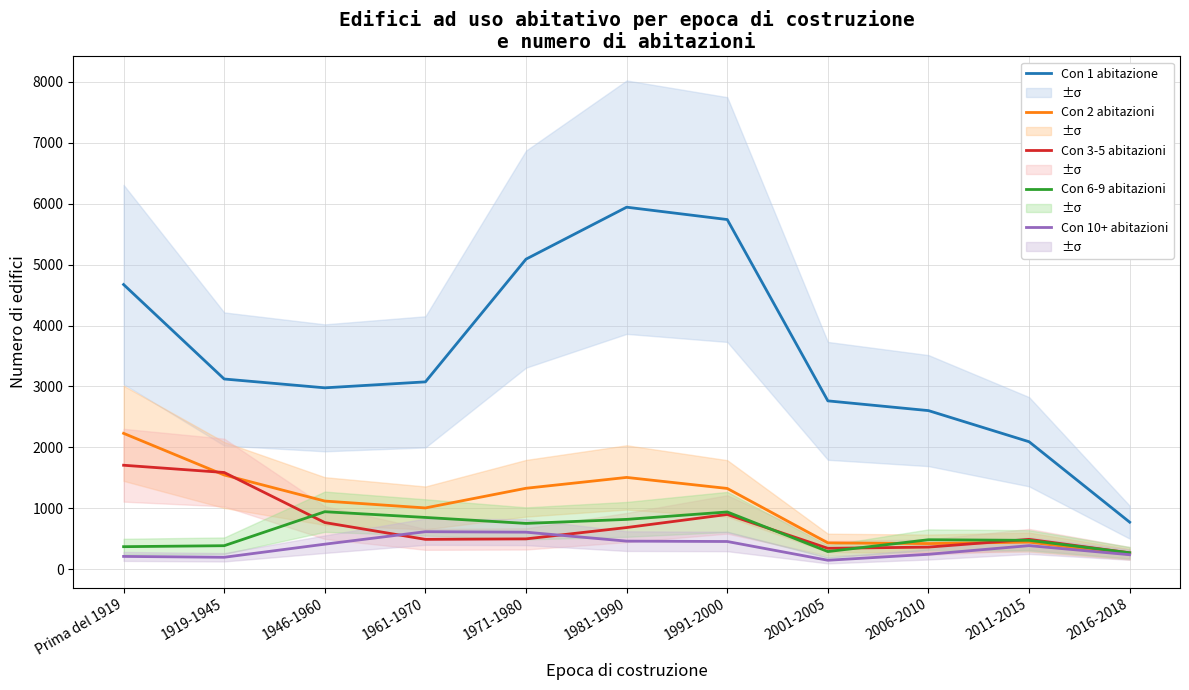

The value of Con 10+ abitazioni at 2001-2005 is 203. True or false?

False